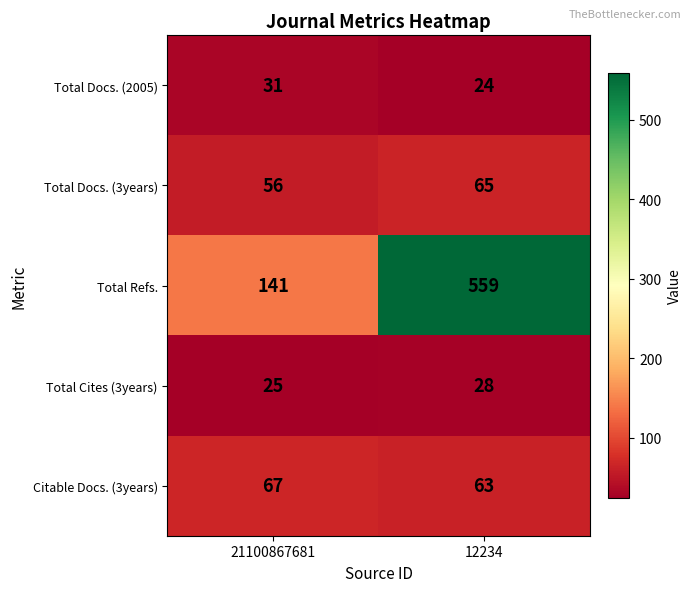

What is the greatest value displayed?

559